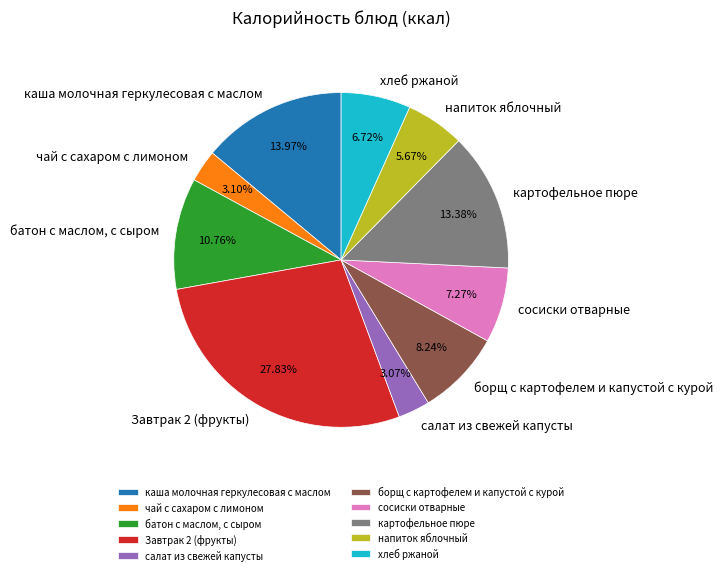

What percentage is the чай с сахаром с лимоном slice, to the nearest percent?

3%